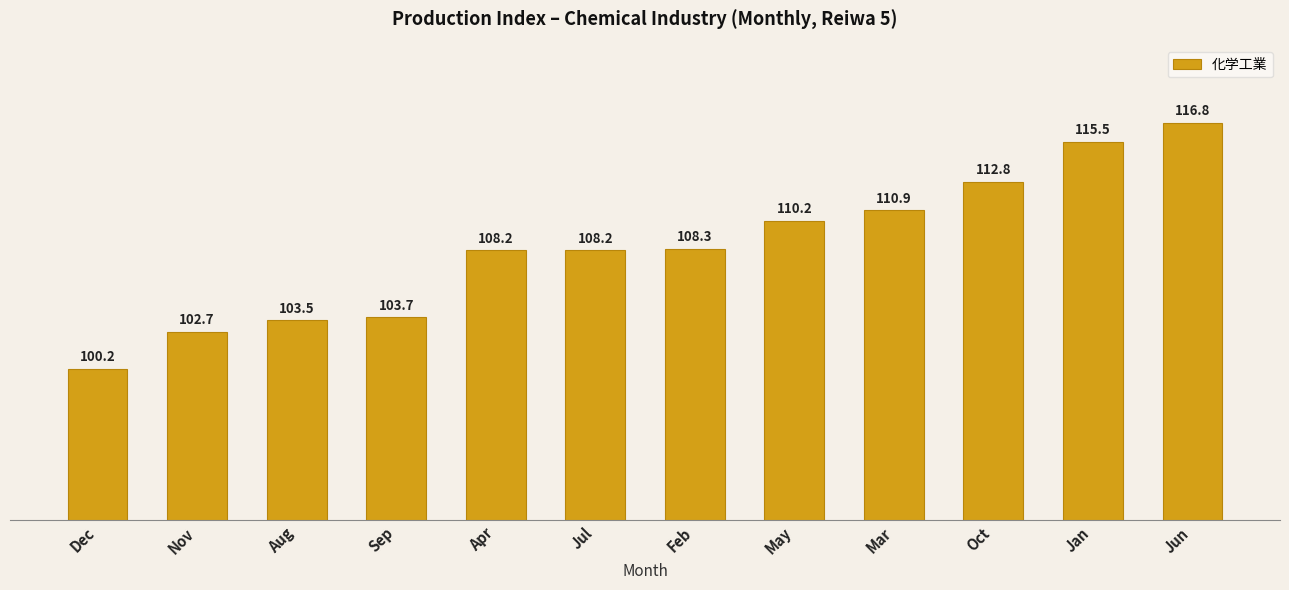

What is the change in value from May to Mar?

+0.7